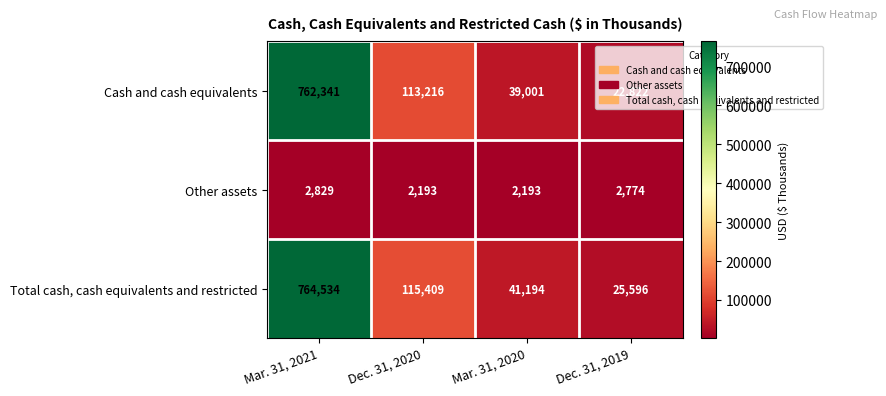

At which label is Total cash, cash equivalents and restricted closest to 395065?

Dec. 31, 2020